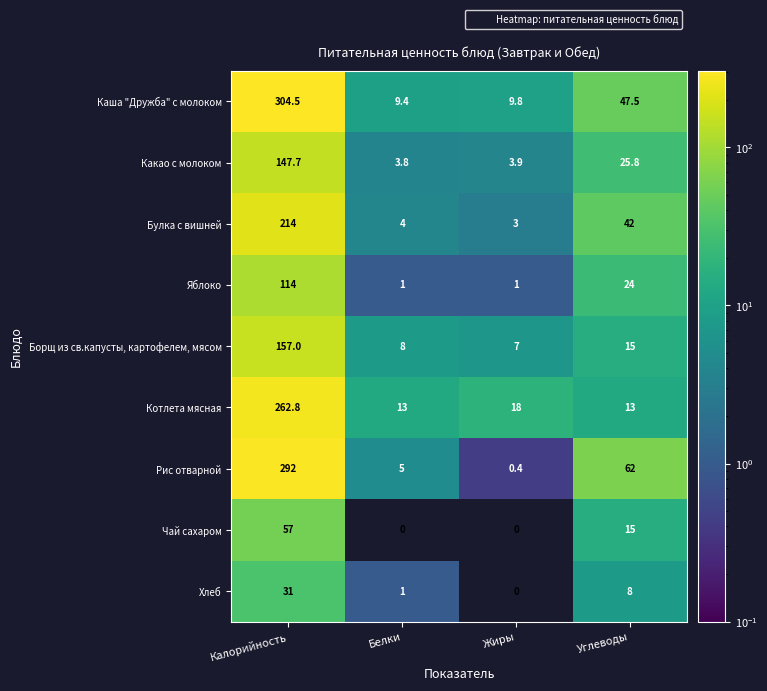

At which category does the chart reach its peak across all series?

Калорийность